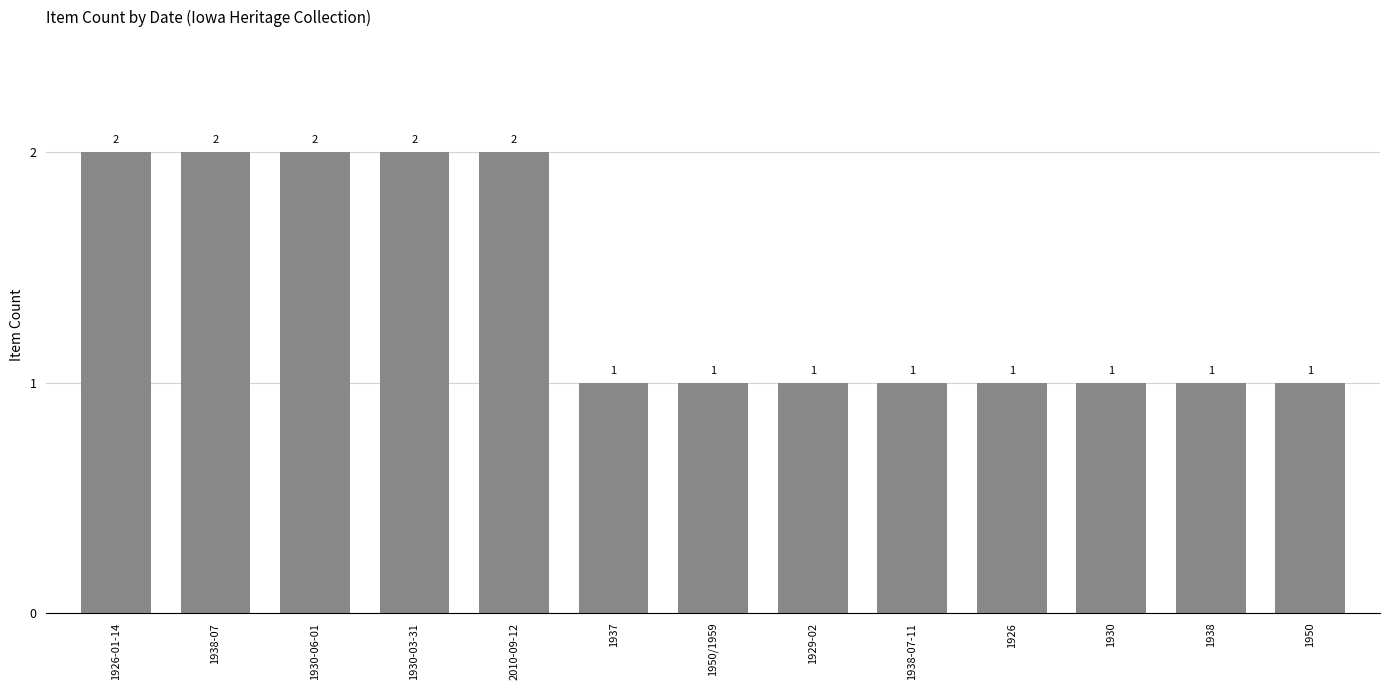

Are the bars horizontal?

No